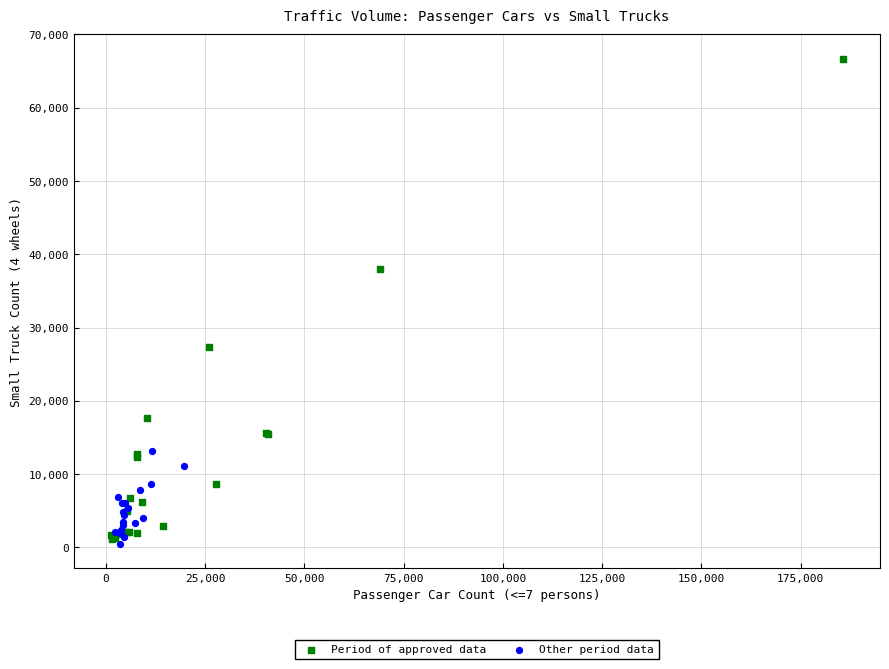

Which series contains the highest Y value?

Period of approved data